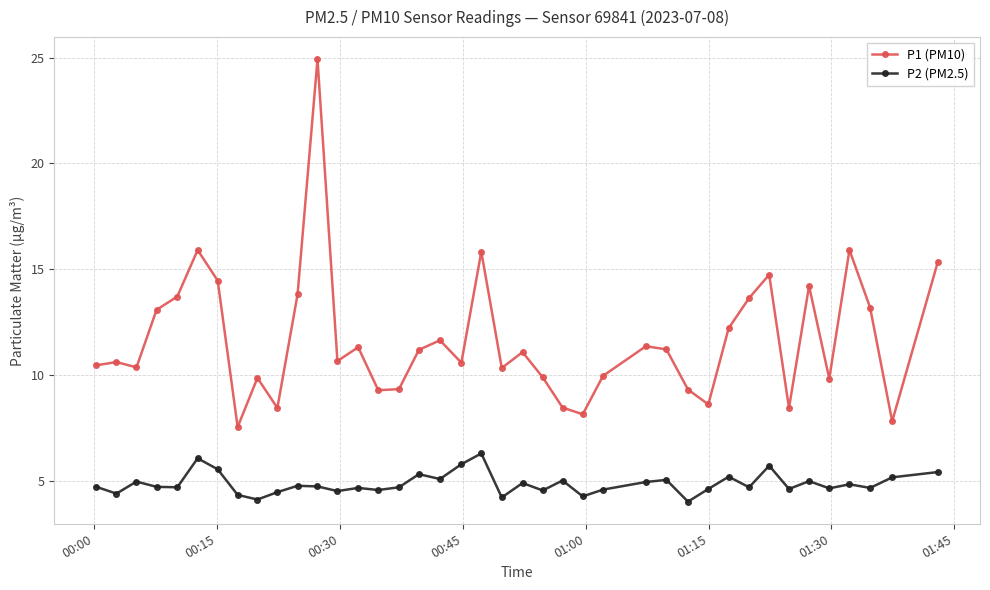

True or false: P1 (PM10) and P2 (PM2.5) intersect in this chart.

False